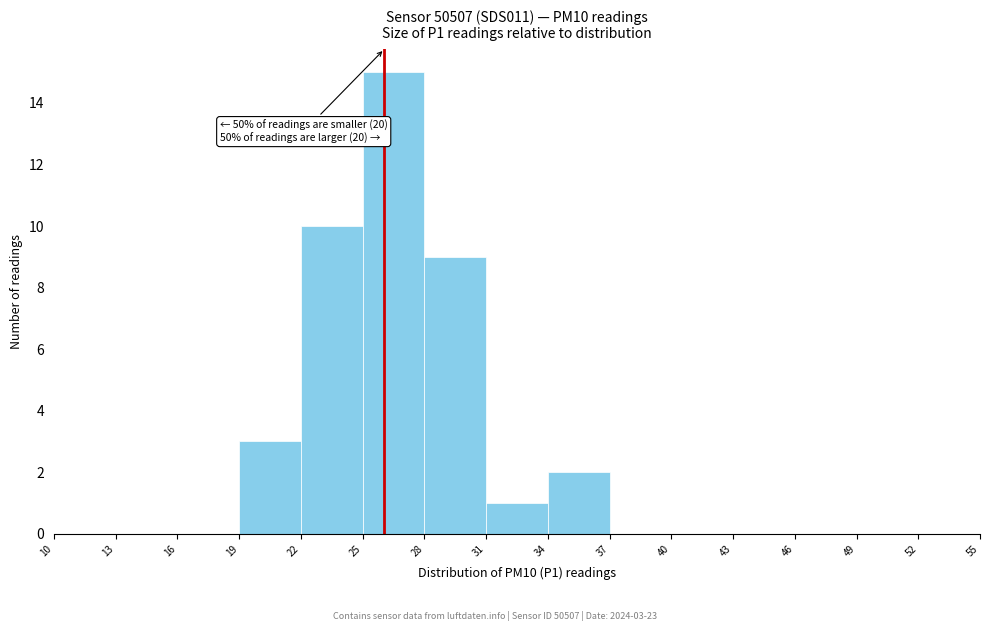

Which range on the x-axis has the tallest bar?

25 to 28